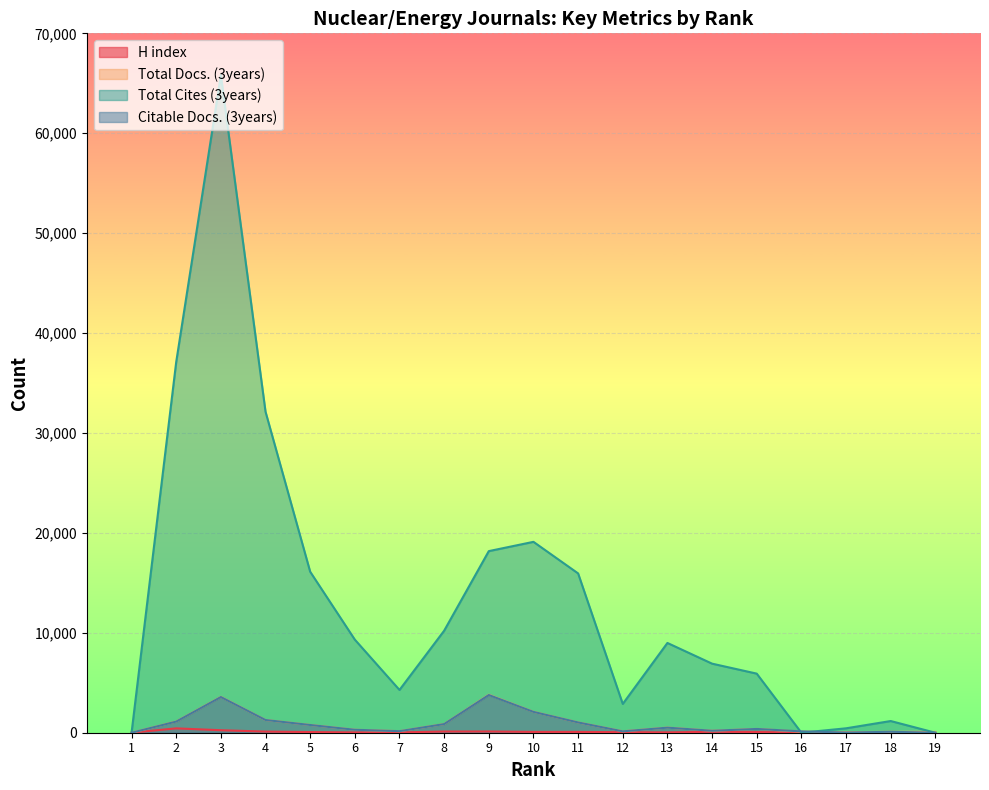

After their last crossing, which series has the higher values: Citable Docs. (3years) or Total Docs. (3years)?

Total Docs. (3years)